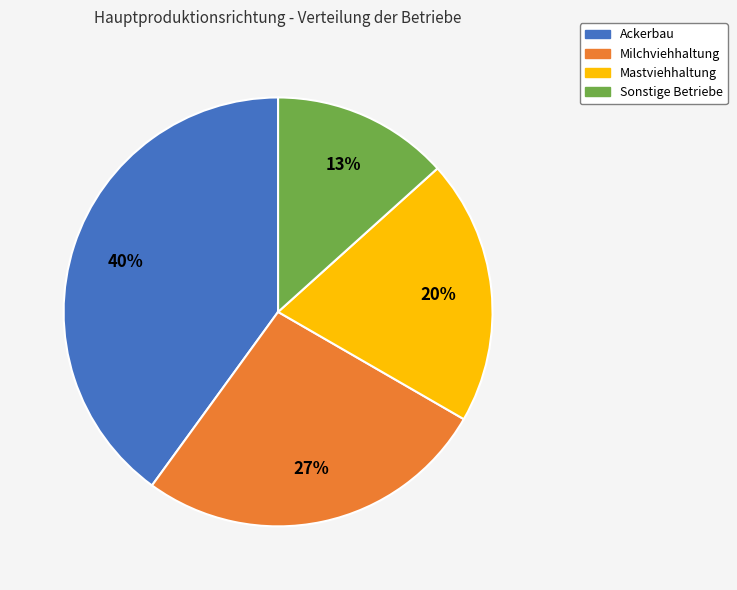

Which slice is the smallest?

Sonstige Betriebe